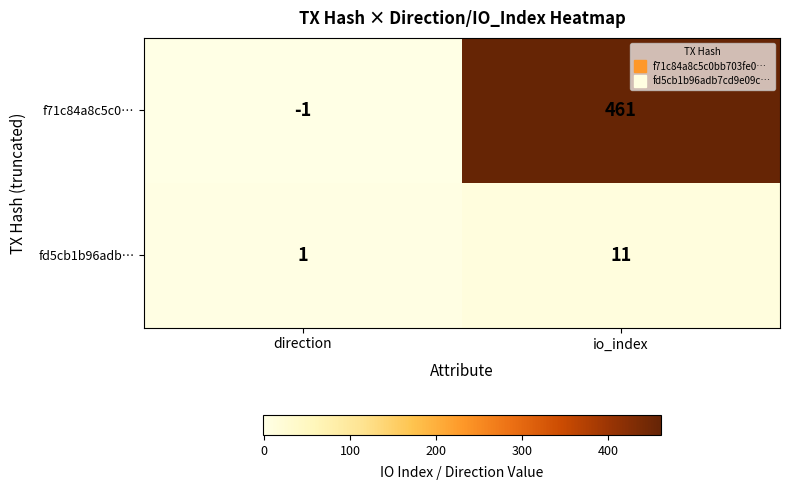

True or false: fd5cb1b96adb… has a value of 5 at io_index.

False